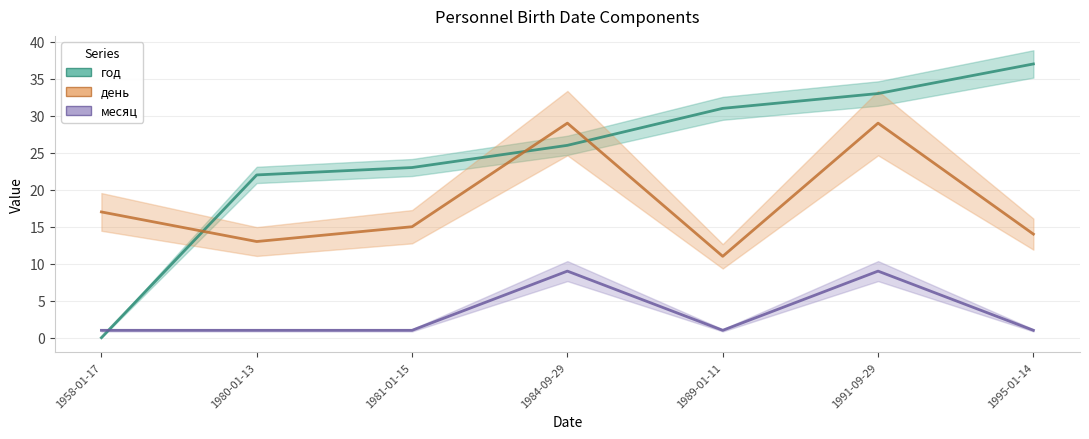

True or false: месяц has a value of 1 at 1980-01-13.

True